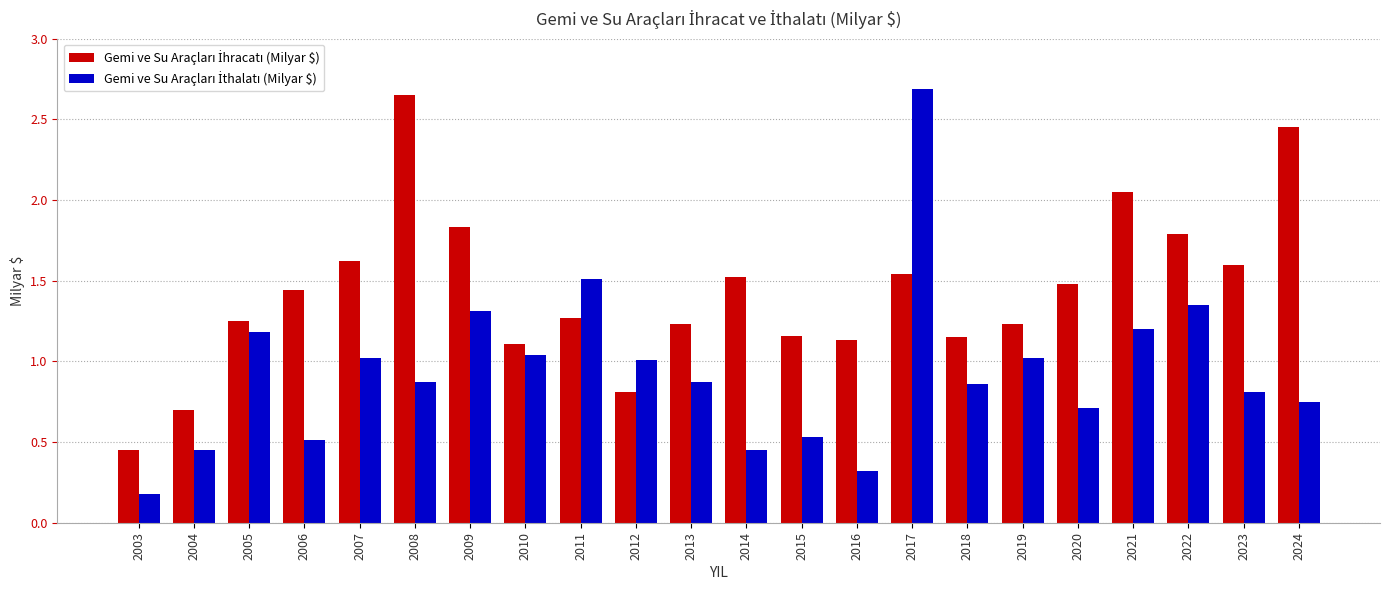

At how many categories does at least one series exceed 0?

22